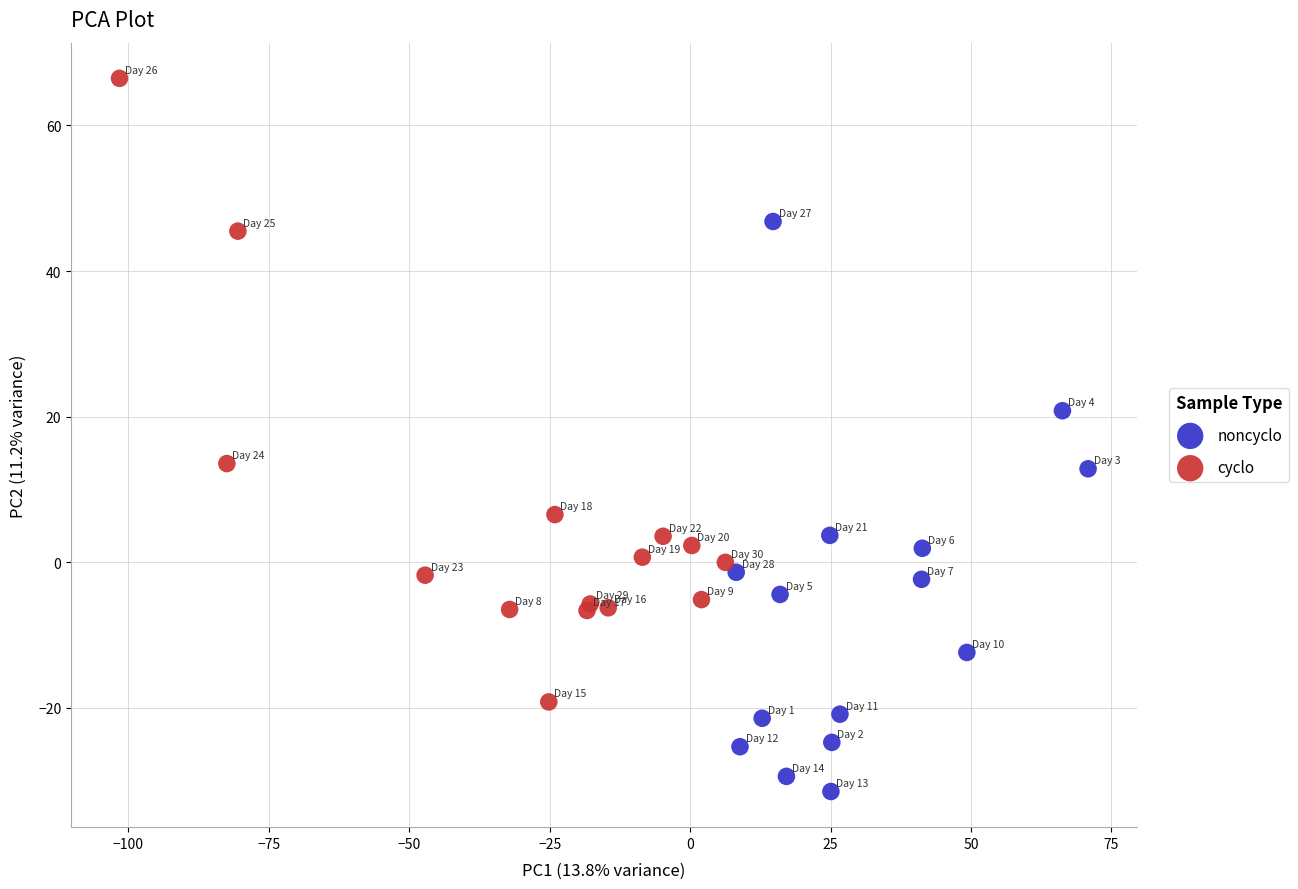

Which series has the largest Y range (max minus min)?

cyclo